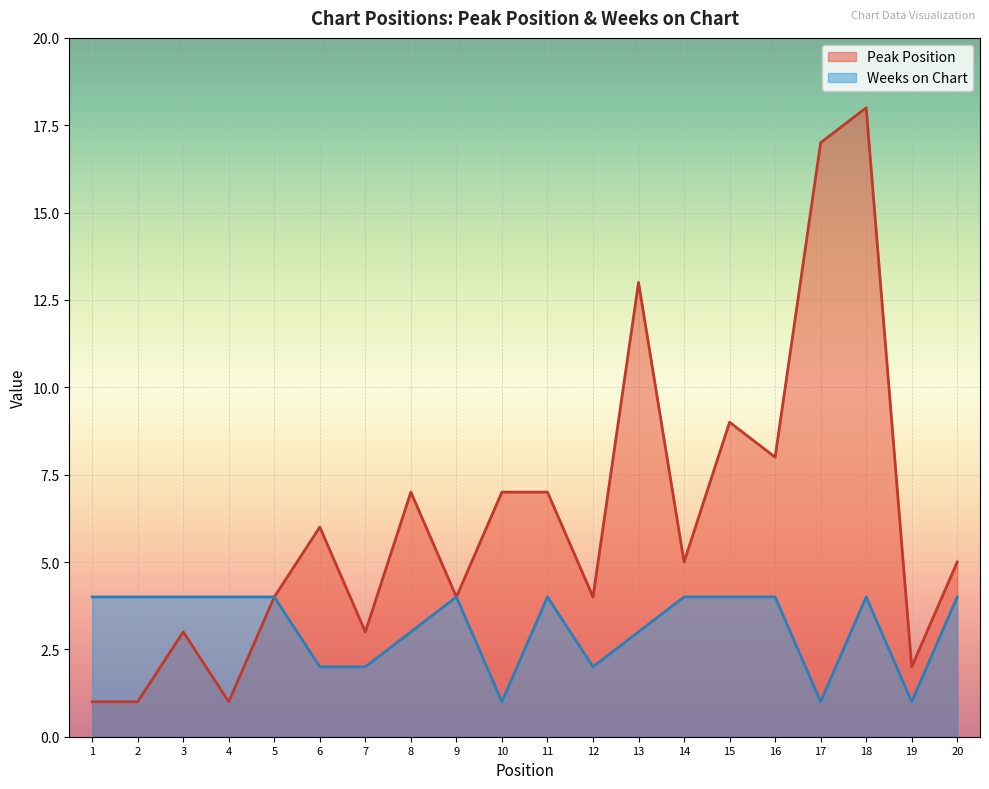

True or false: Weeks on Chart has a value of 2 at 1.

False